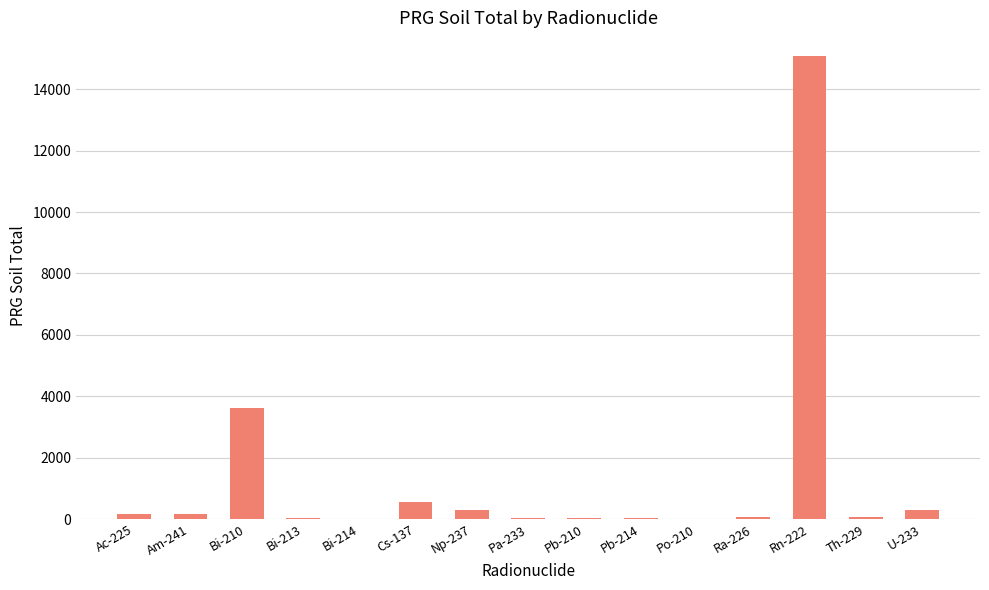

Is it true that the value at Bi-210 is 1507.5?

False